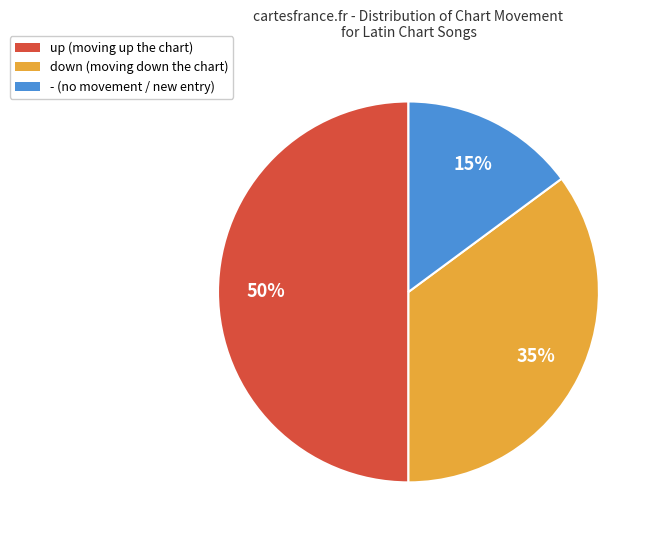

How many segments does this pie chart have?

3